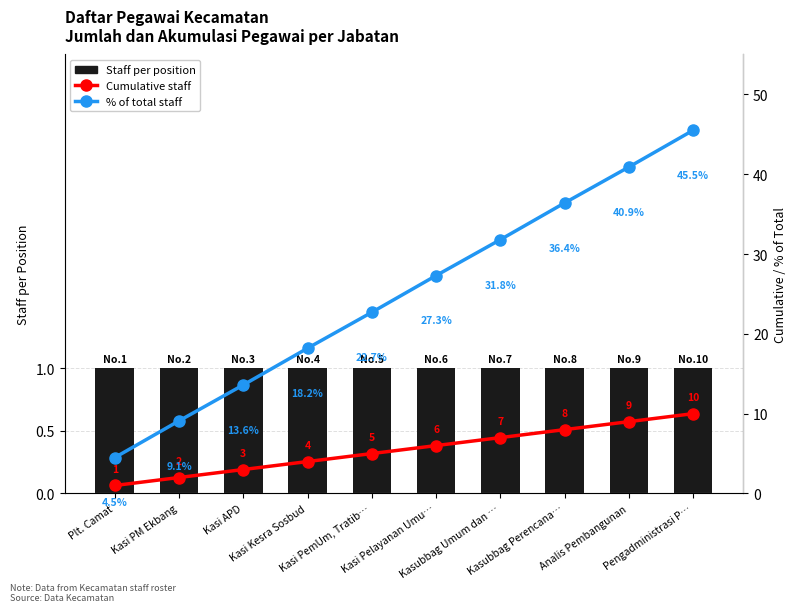

Which category has the highest value in the Cumulative staff series?

Pengadministrasi P…